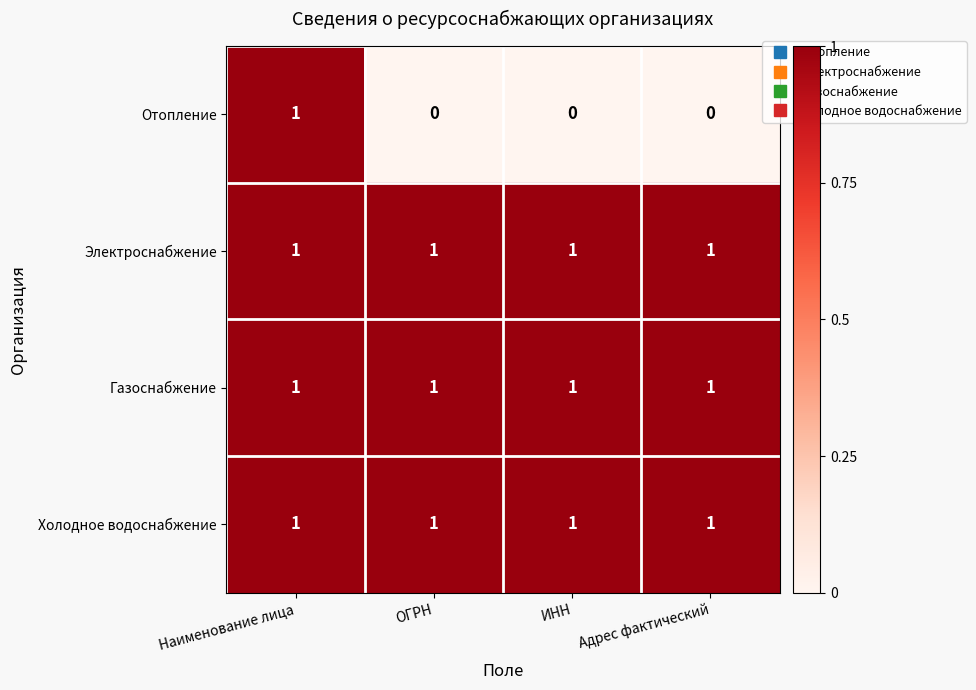

Is it true that Отопление equals 1 at Наименование лица?

True